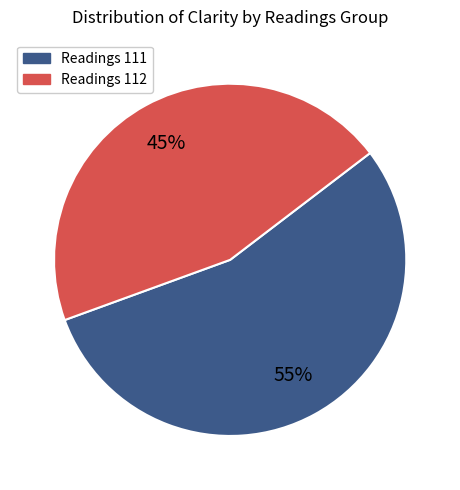

Does any single category account for the majority?

Yes